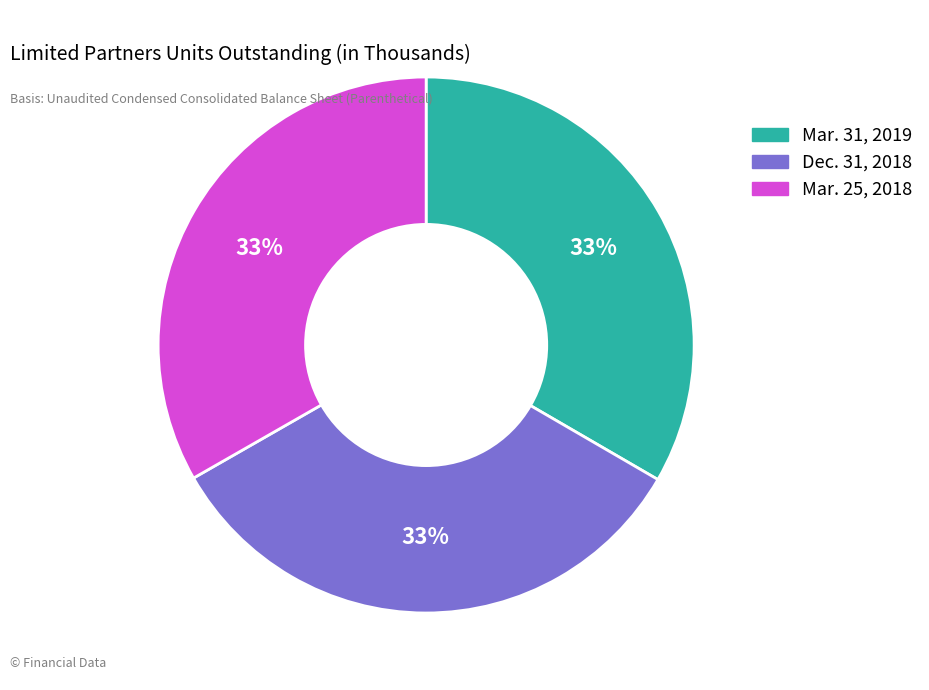

Do Mar. 25, 2018 and Mar. 31, 2019 together represent more than half of the pie?

Yes